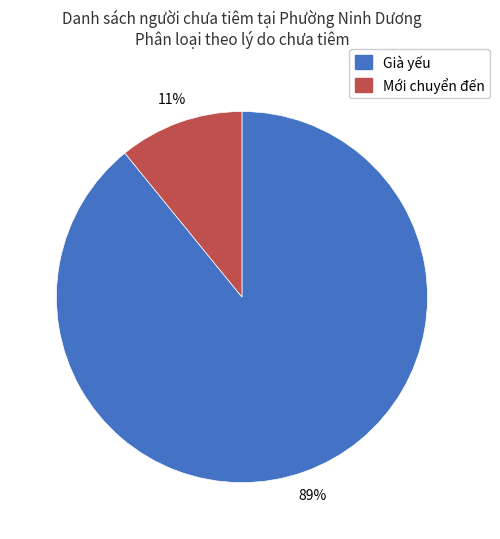

Do Già yếu and Mới chuyển đến together represent more than half of the pie?

Yes